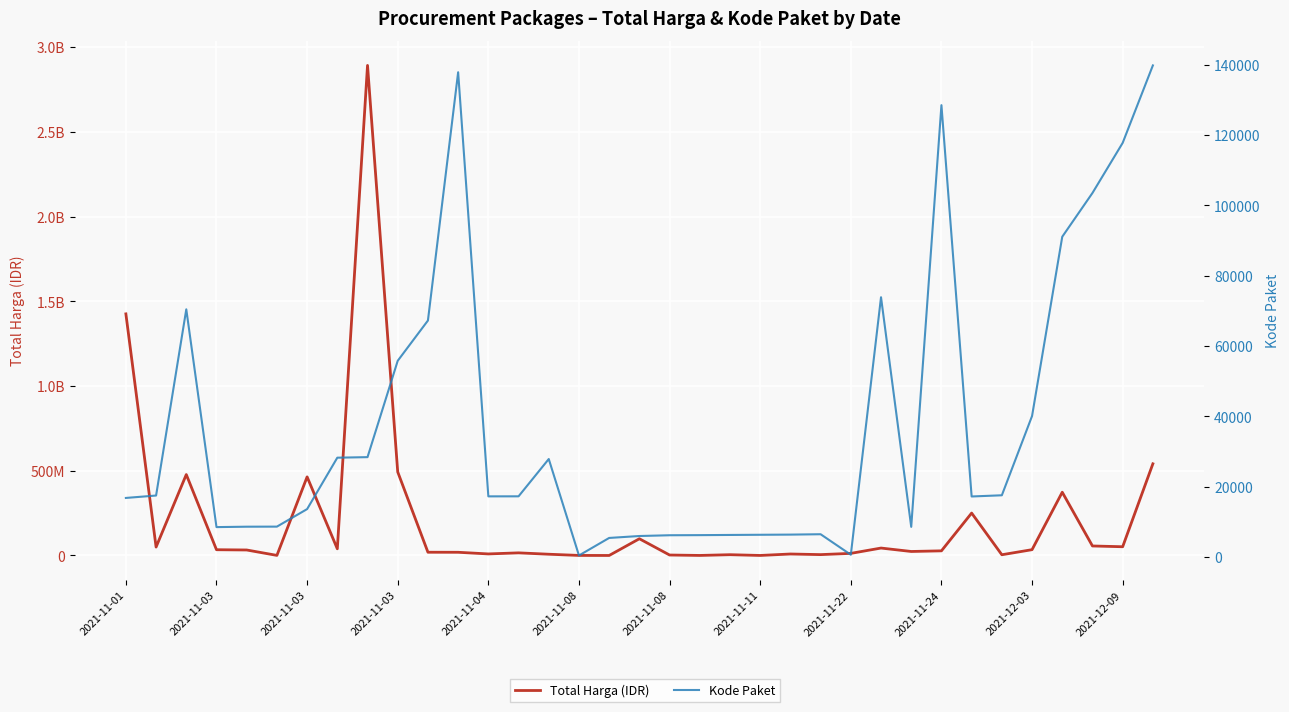

Is it true that Total Harga (IDR) equals 10579743 at 25?

False